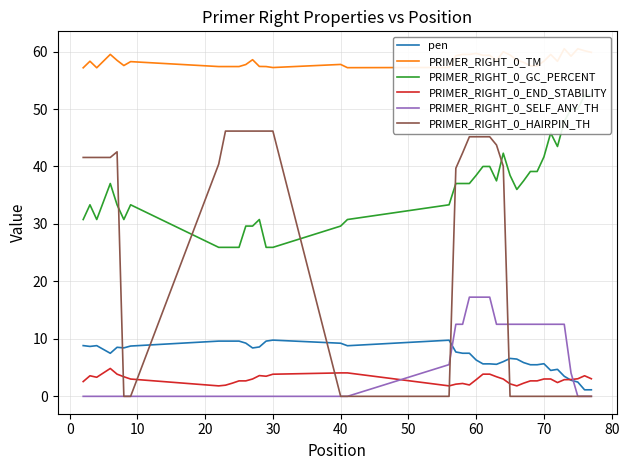

What is the value of the PRIMER_RIGHT_0_TM point at the 16th from the left?

57.2